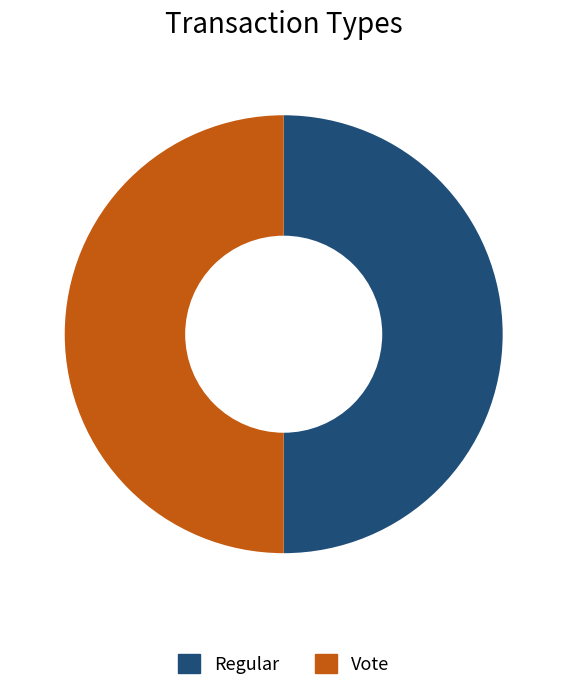

Is it true that Regular is 1% of the pie?

False